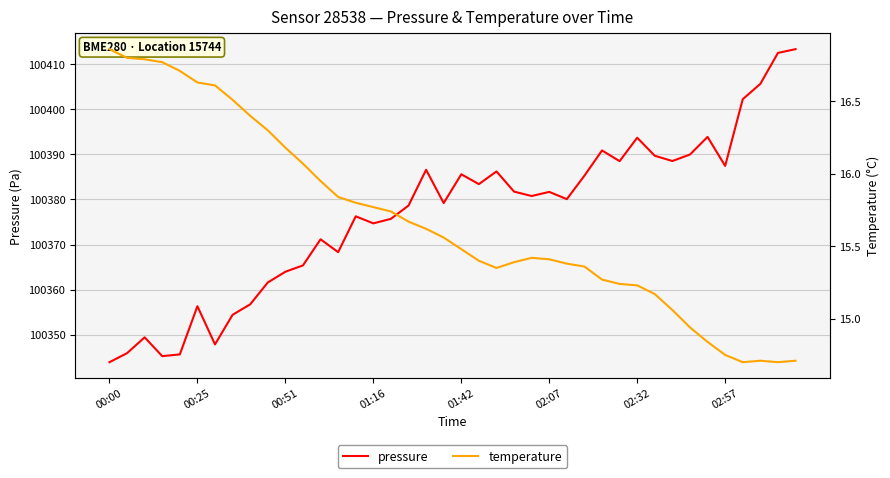

What is the minimum value for pressure?

100343.9